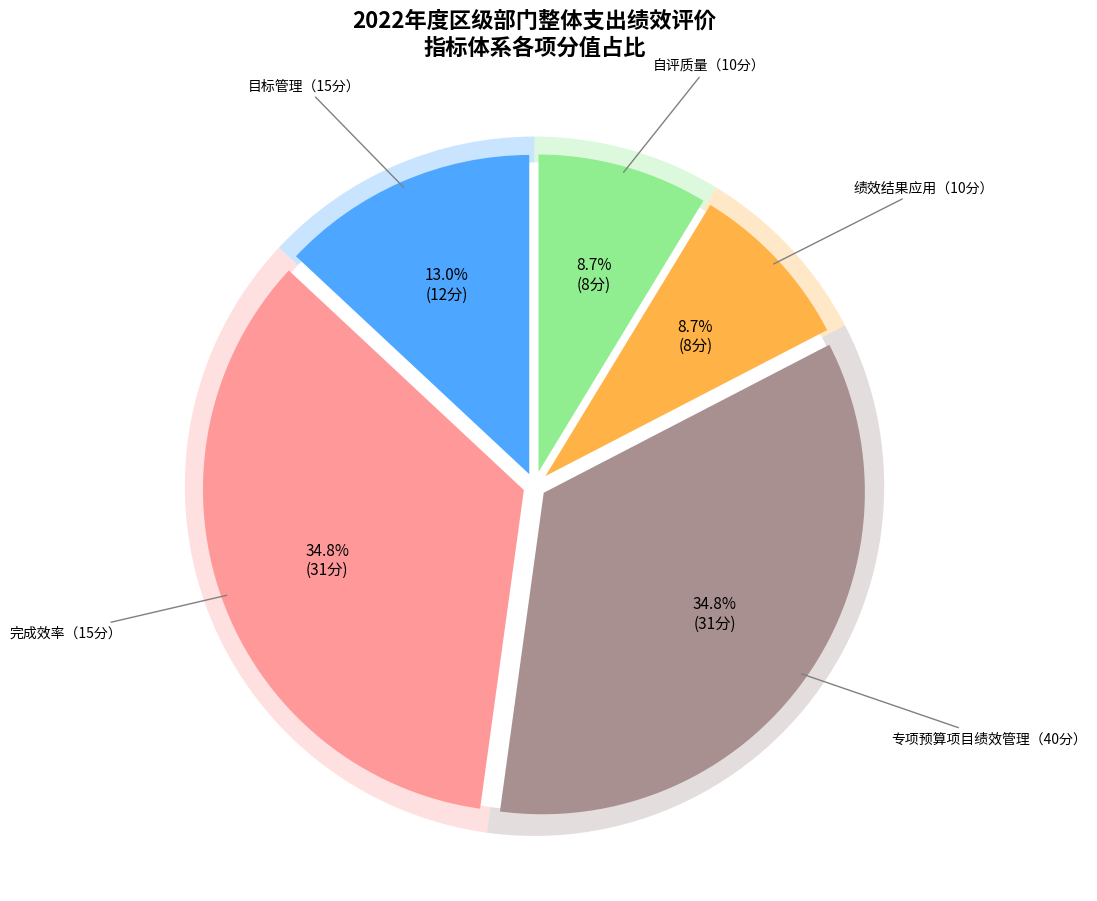

Is the sum of 完成效率（15分） and 自评质量（10分） greater than half?

No